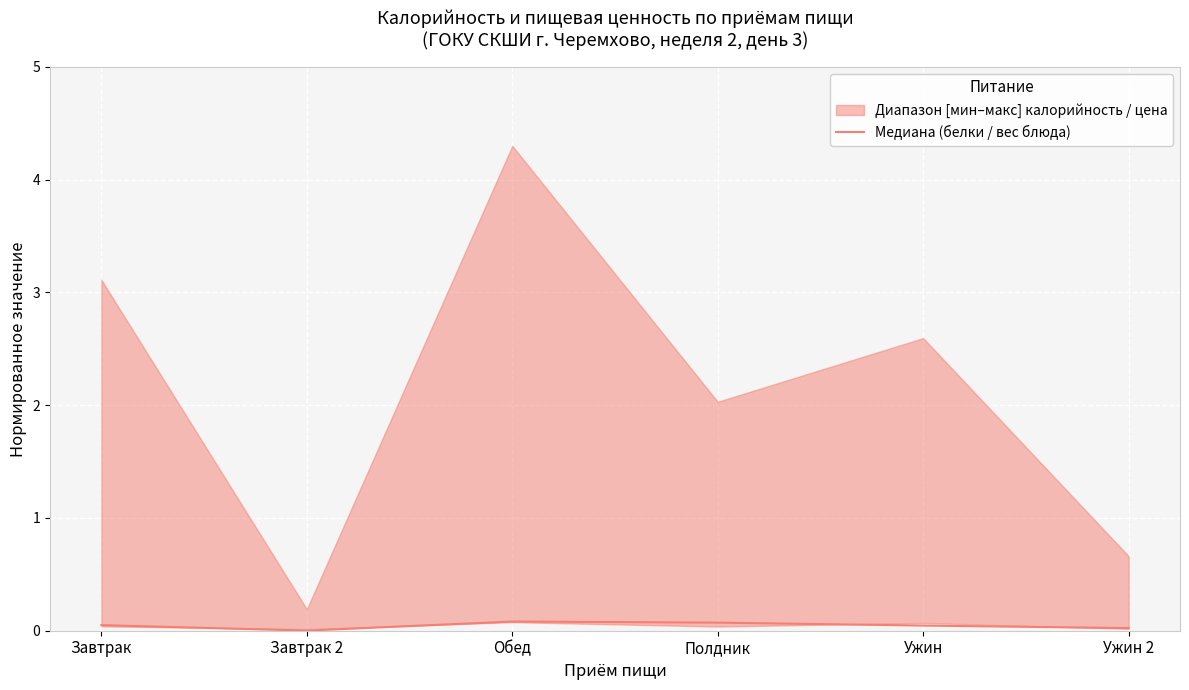

List the labels in order of value, smallest first.

Завтрак 2, Ужин 2, Ужин, Завтрак, Полдник, Обед